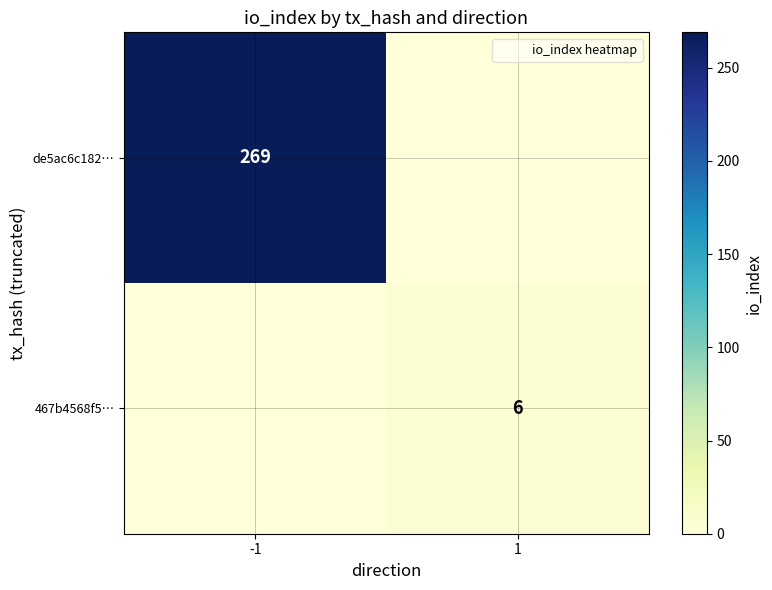

List the series in order of their overall mean, highest first.

de5ac6c182…, 467b4568f5…